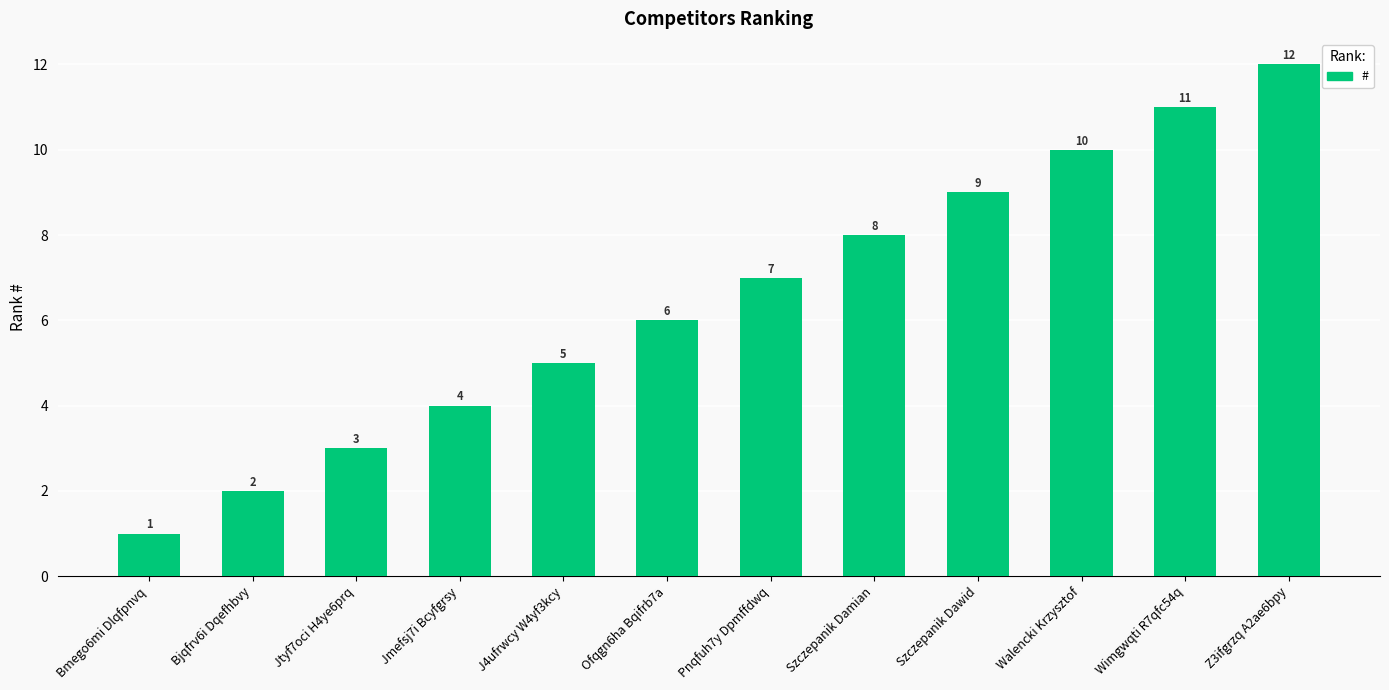

True or false: the data shows 18 at Z3ifgrzq A2ae6bpy.

False